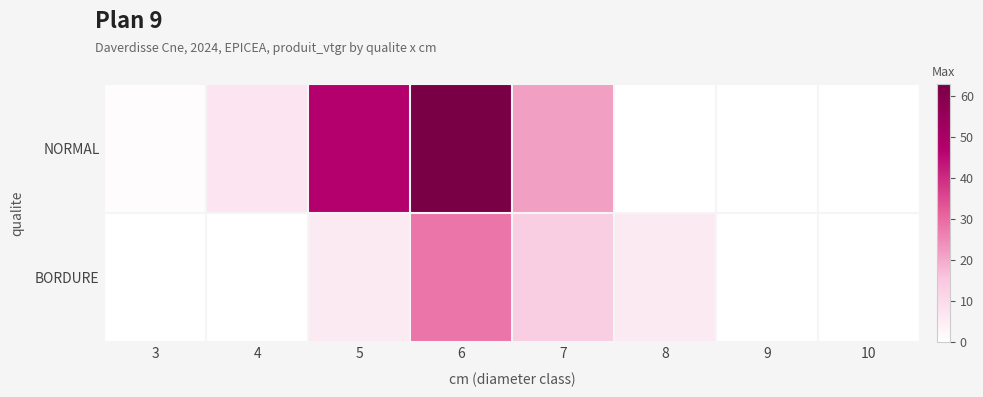

Rank the categories by BORDURE value from lowest to highest.

3, 4, 9, 10, 5, 8, 7, 6